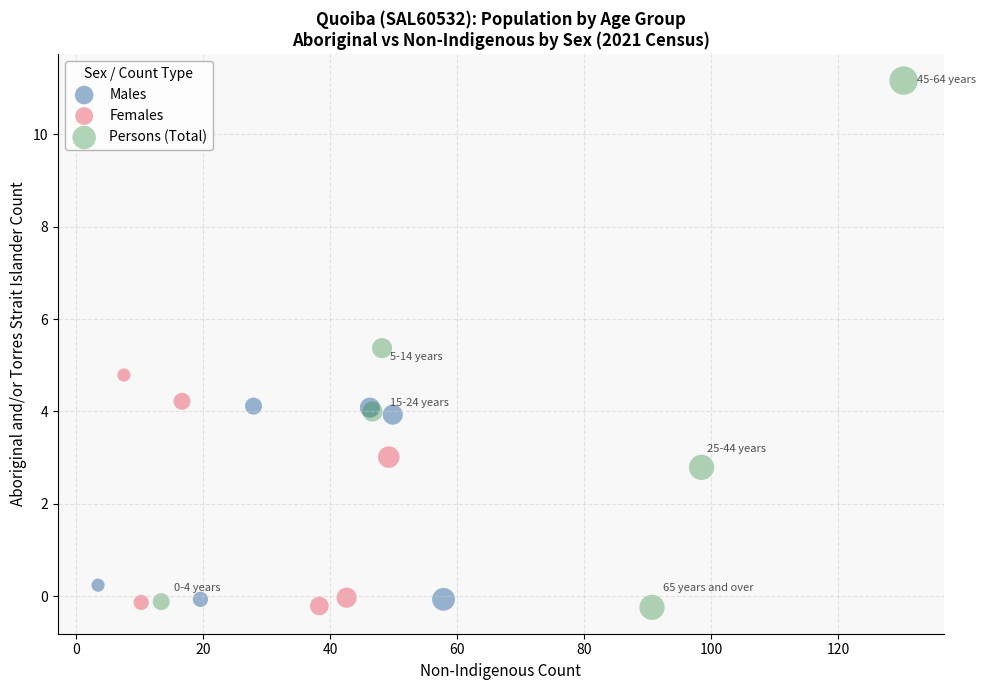

Which series has the widest spread of Y values?

Persons (Total)